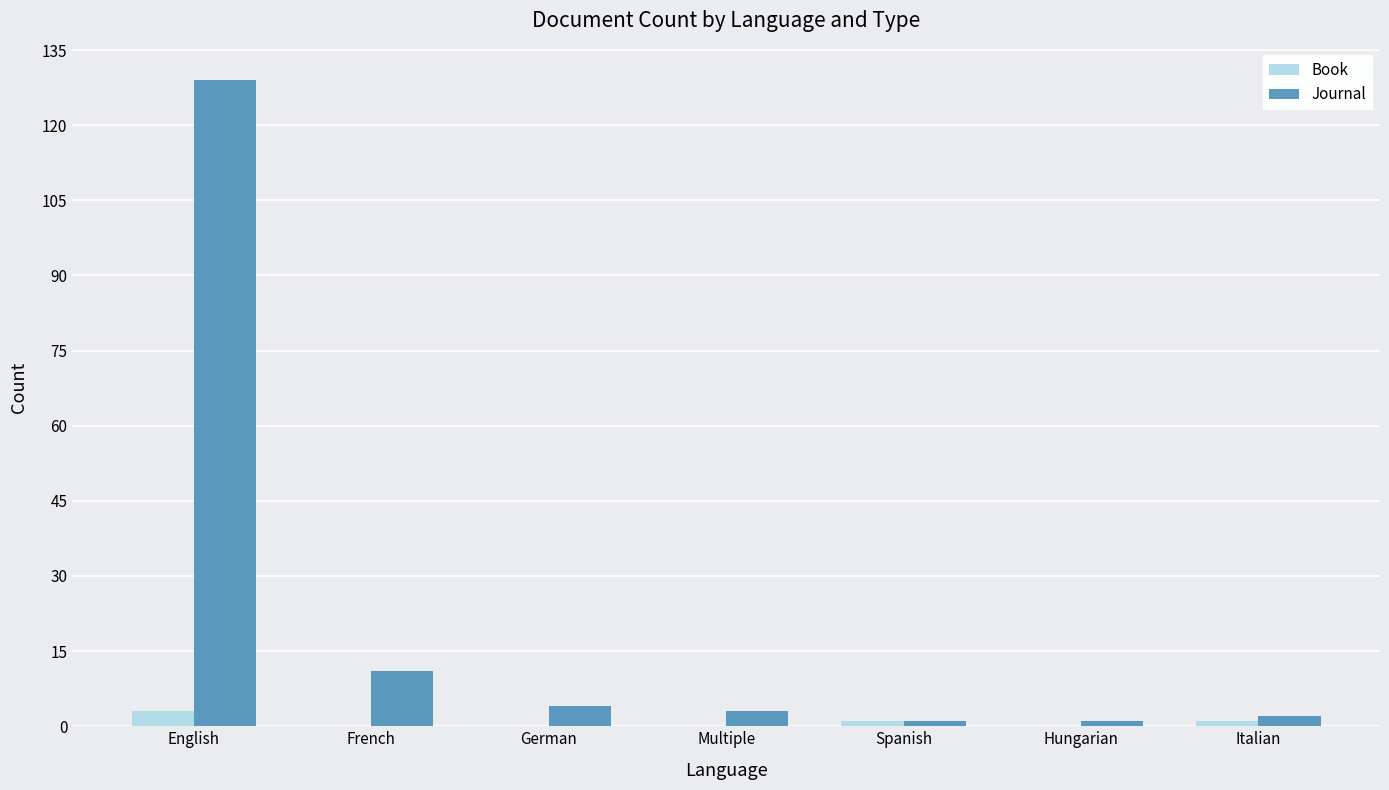

At which label does Journal first exceed 3?

English